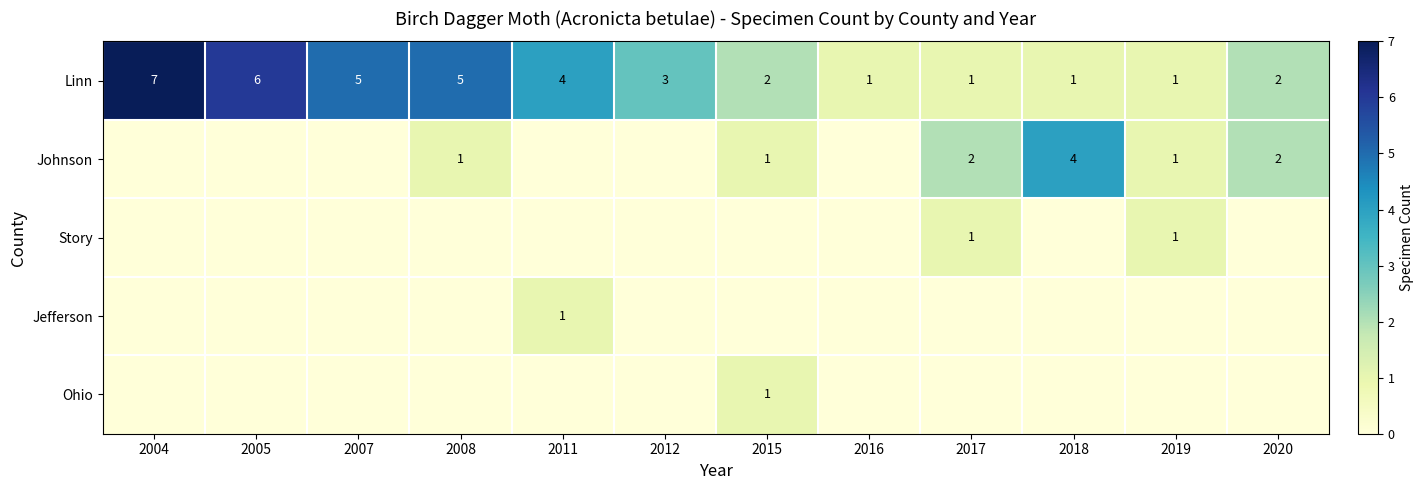

What is the sum of all Linn values?

38